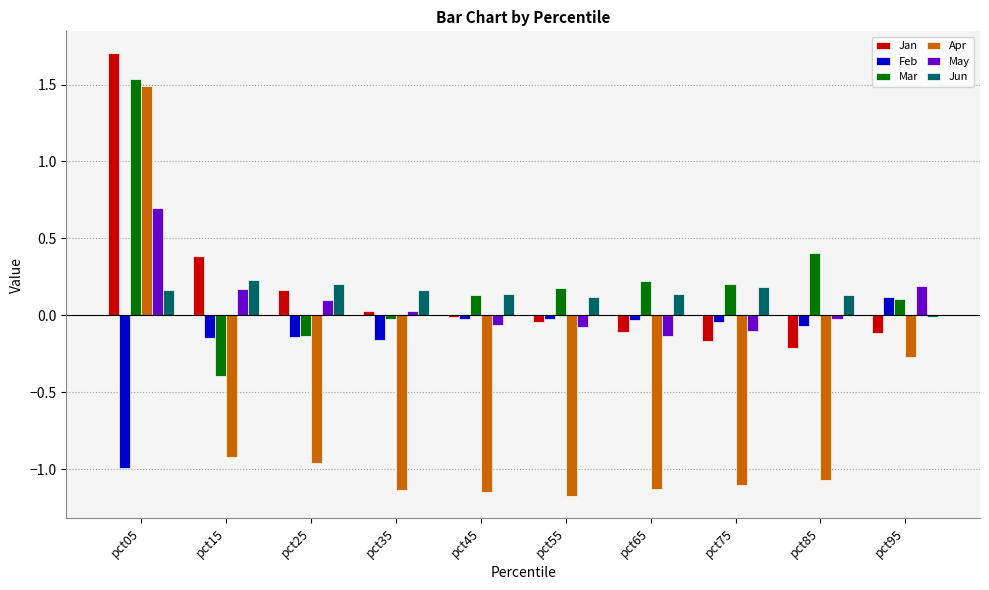

At which label does Apr reach its peak?

pct05